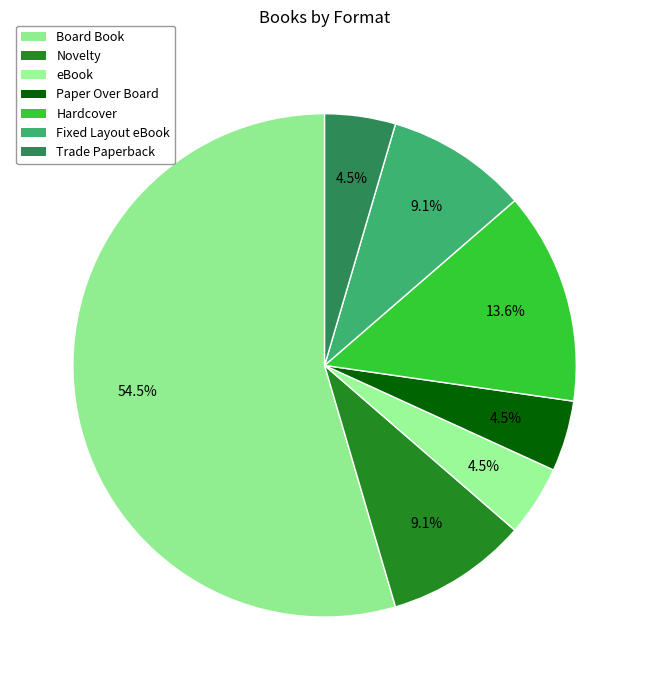

What is the smallest slice in the pie chart?

eBook